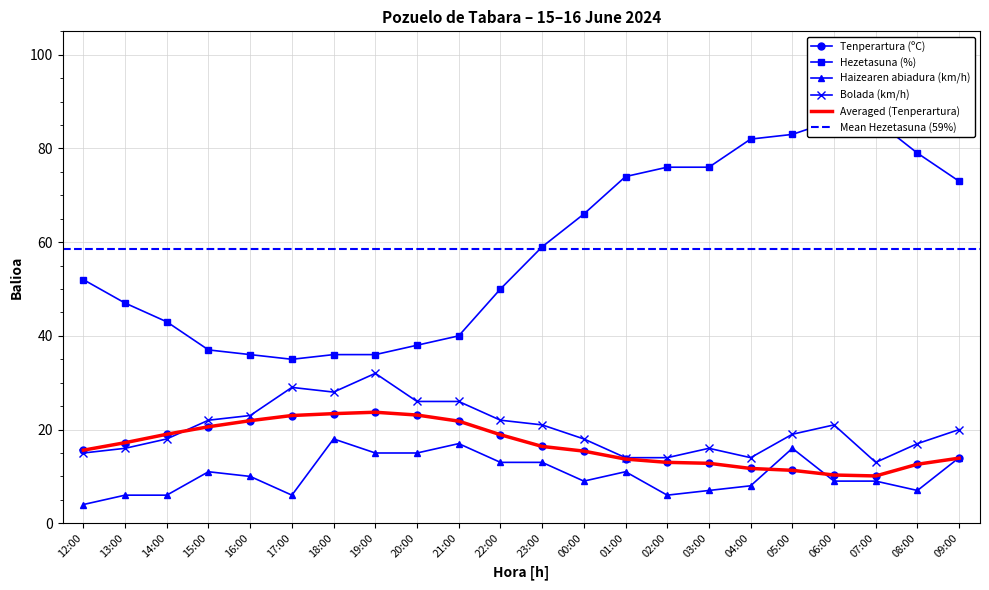

What is the sum of all Haizearen abiadura (km/h) values?

230.0